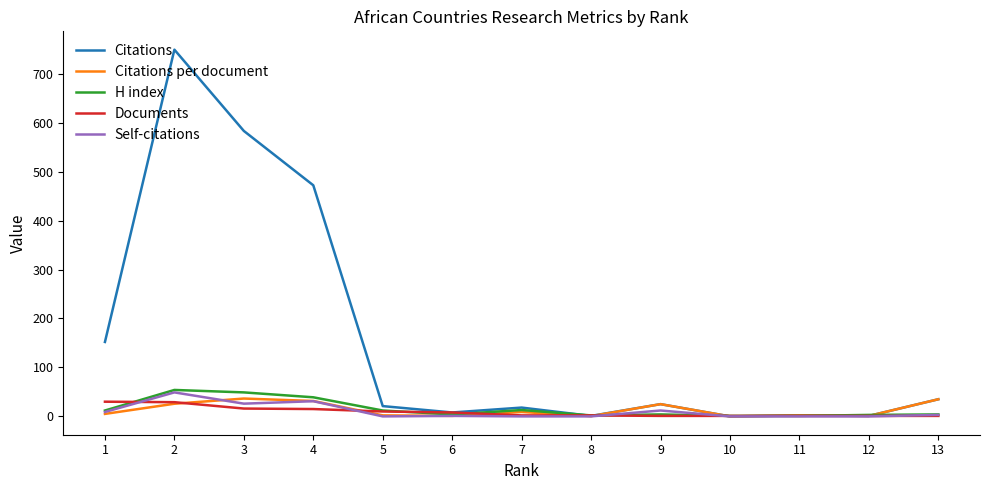

Is it true that Citations equals 11.4 at 5?

False